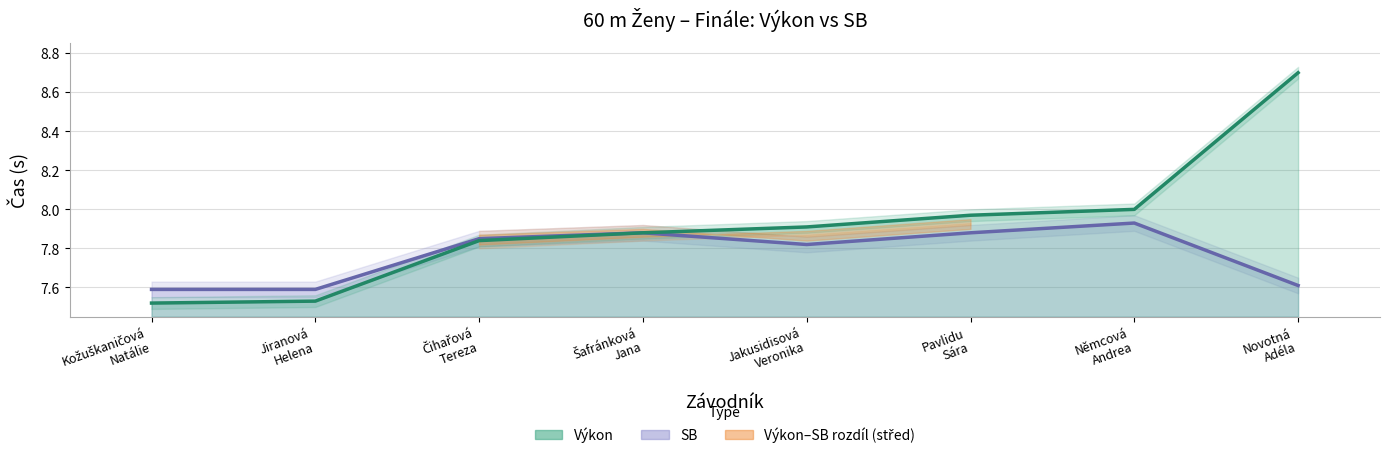

Which series has the largest total across all categories?

Výkon